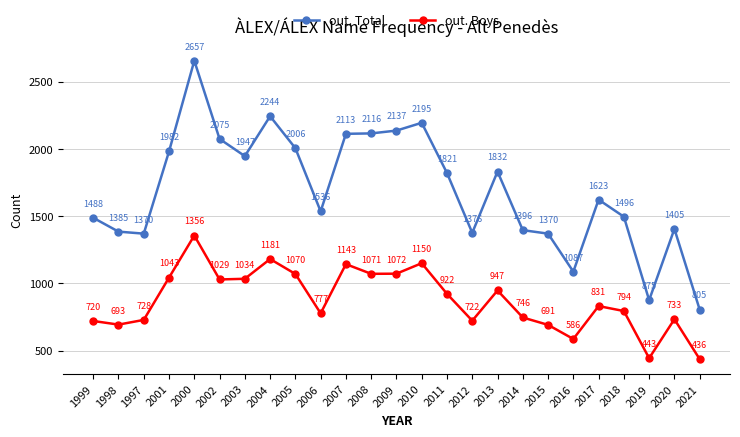

What is the approximate value of out. Total at 2017, to the nearest 50?

1600